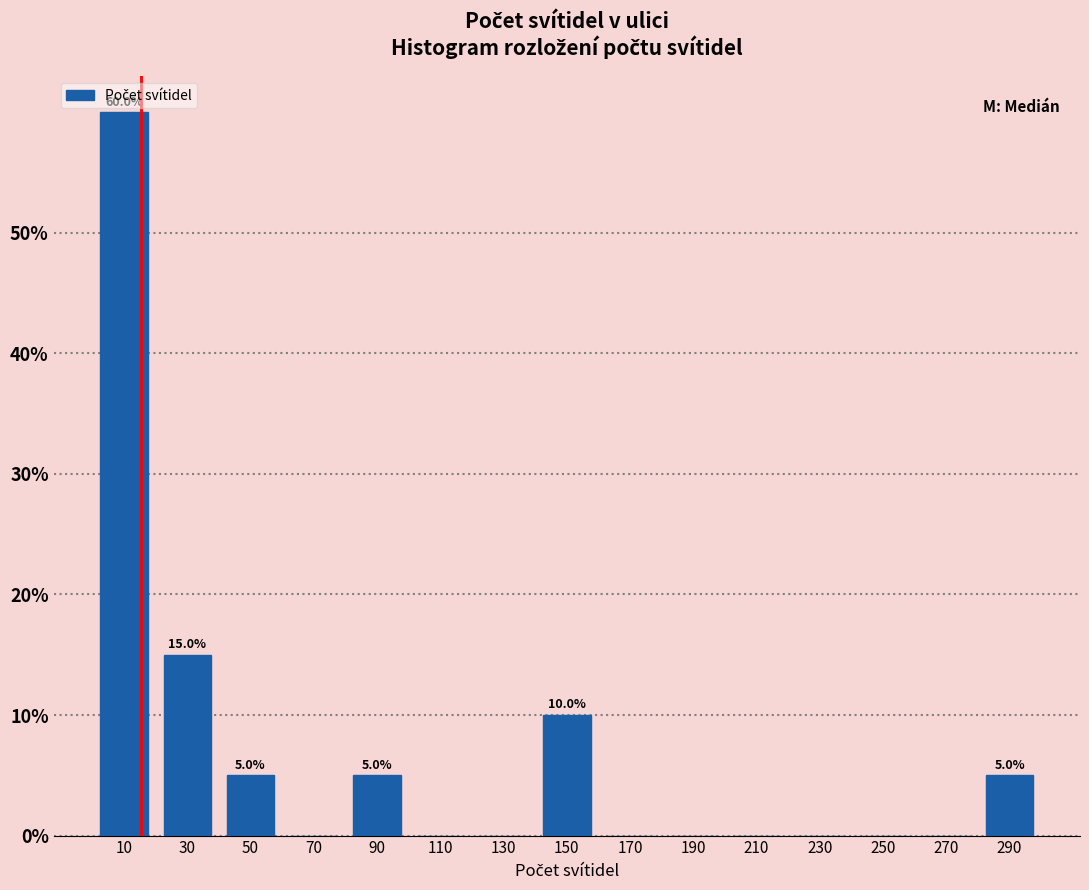

Over which range of the x-axis is the bar tallest?

0 to 20